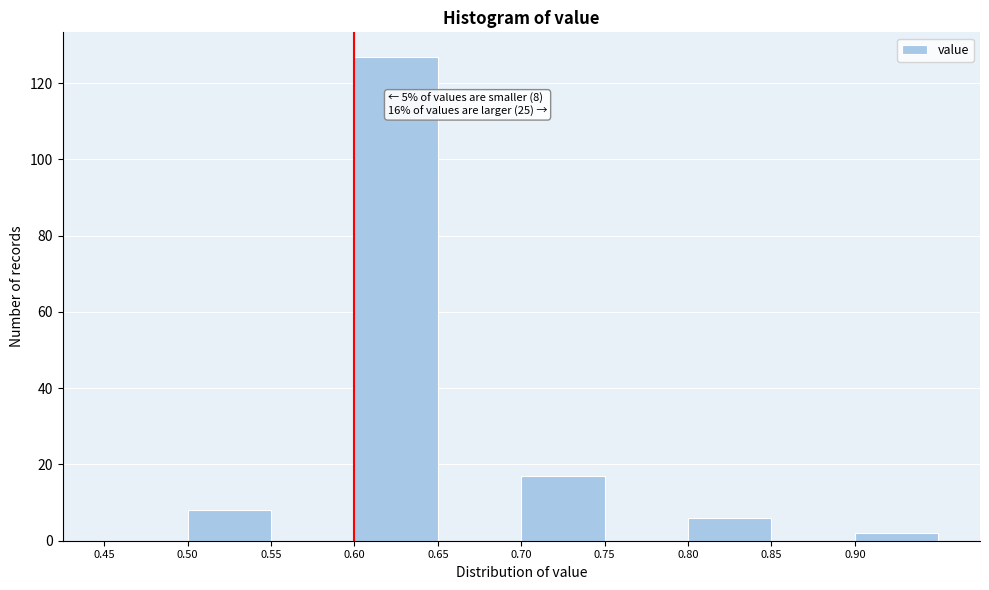

Over which range of the x-axis is the bar tallest?

0.60 to 0.65